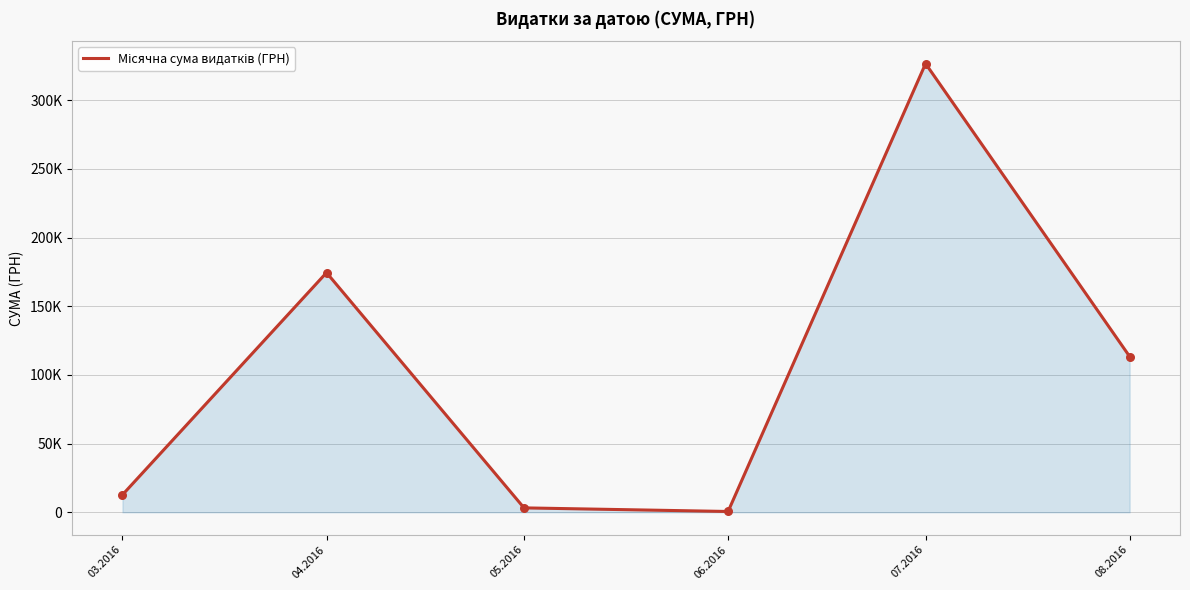

Is this an area chart (filled region under the line)?

Yes